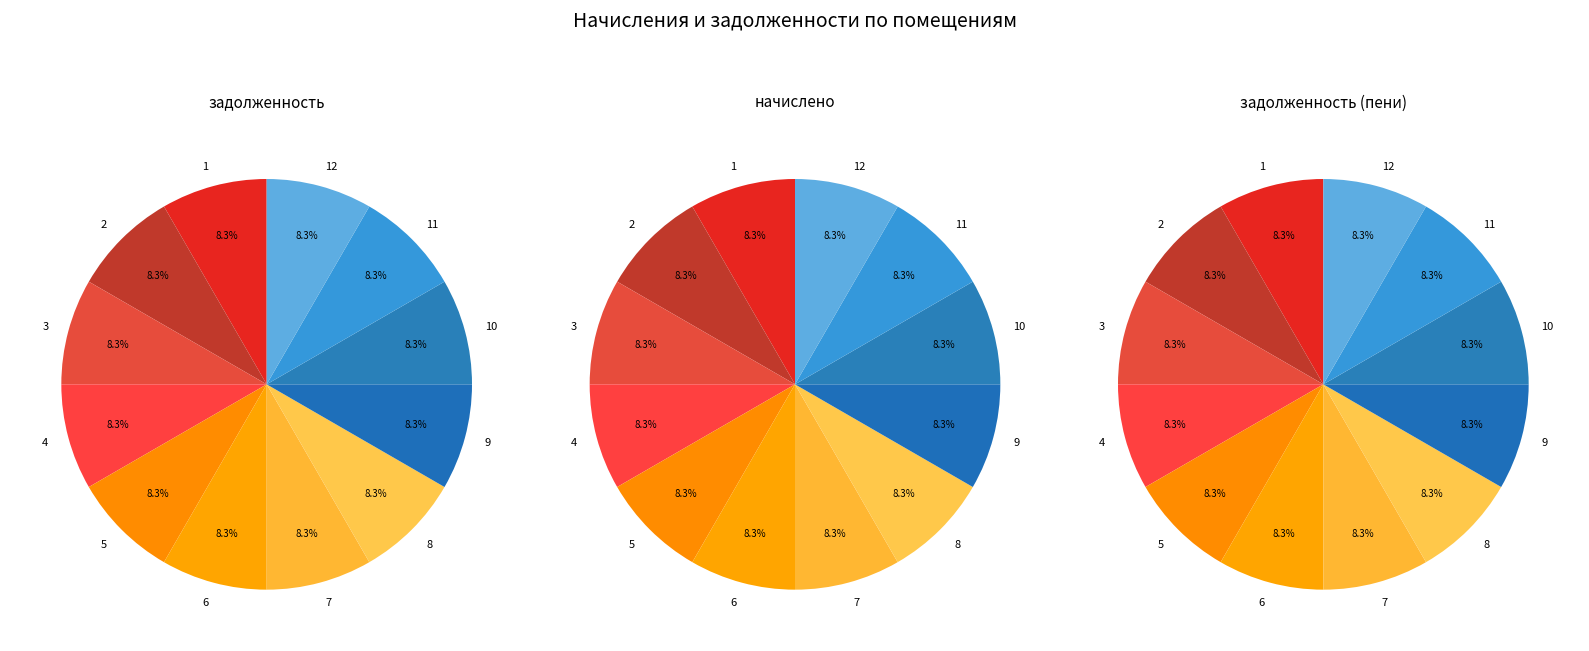

What is the smallest slice in the pie chart?

1